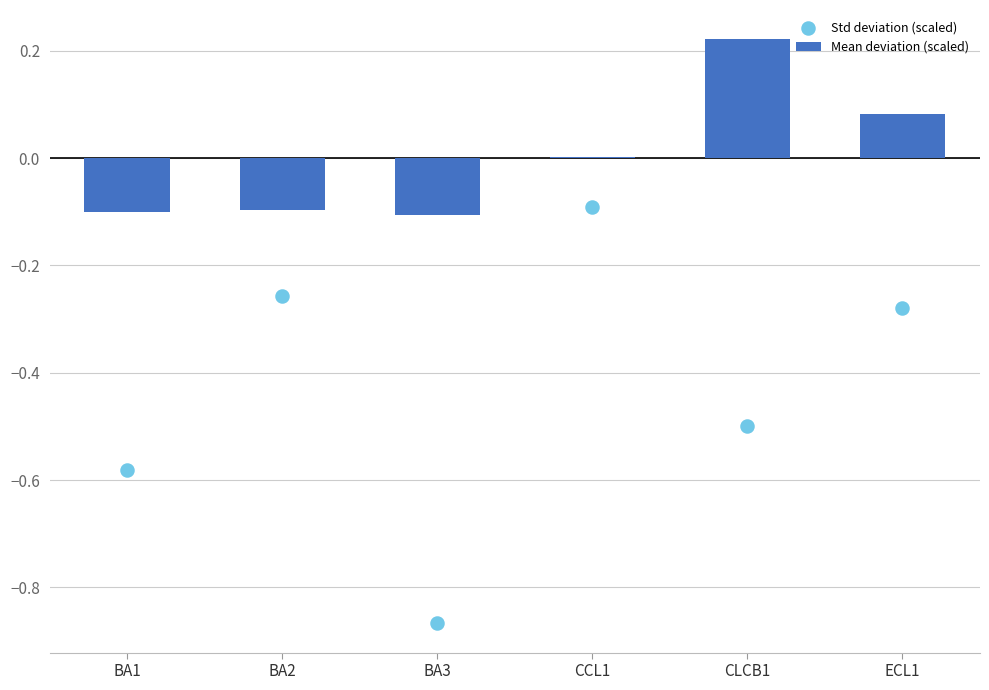

Is the value of Mean deviation (scaled) at BA3 greater than the value of Std deviation (scaled) at CLCB1?

Yes